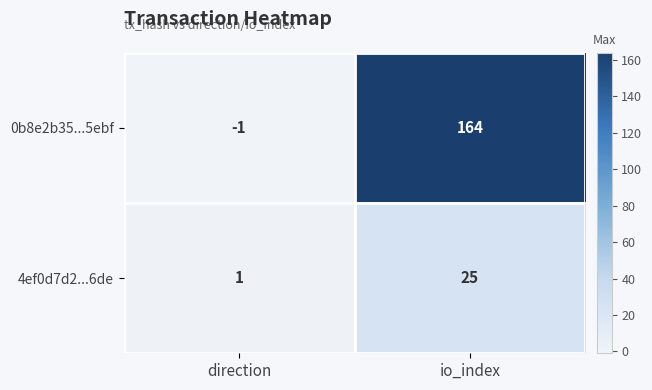

Where is 0b8e2b35...5ebf nearest to the value 81?

direction